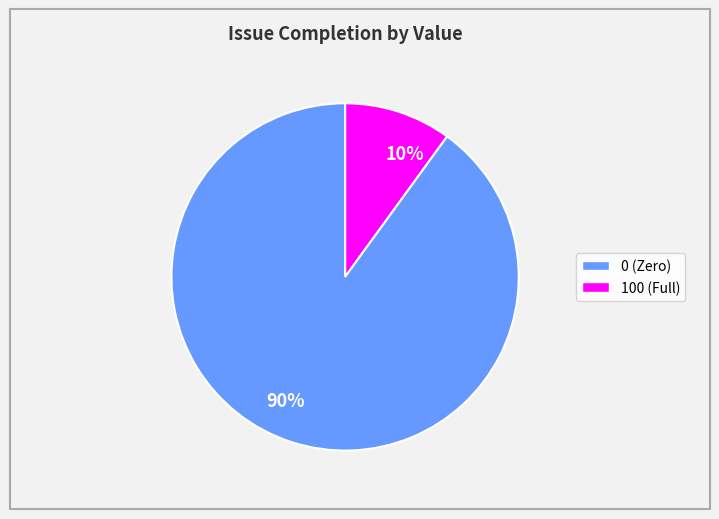

Is it true that 10% is 10% of the pie?

True